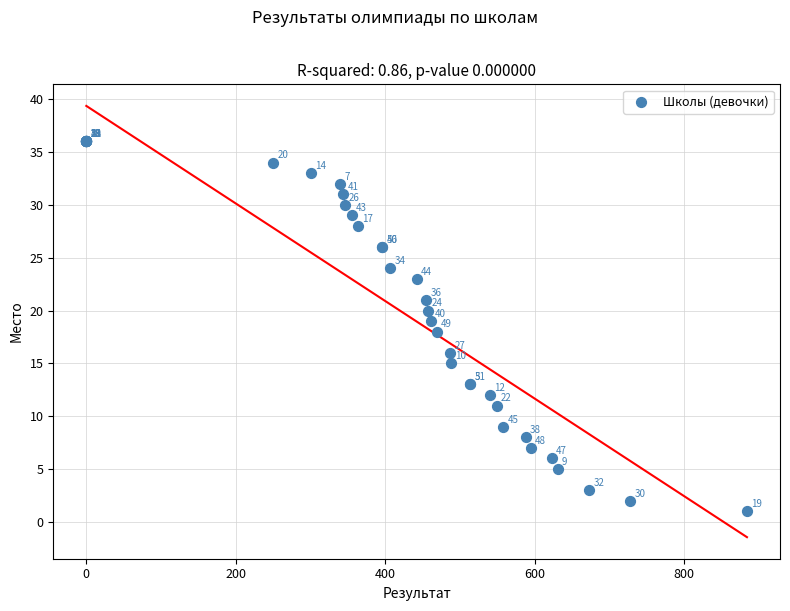

What Y value in the scatter plot is closest to 18?

18